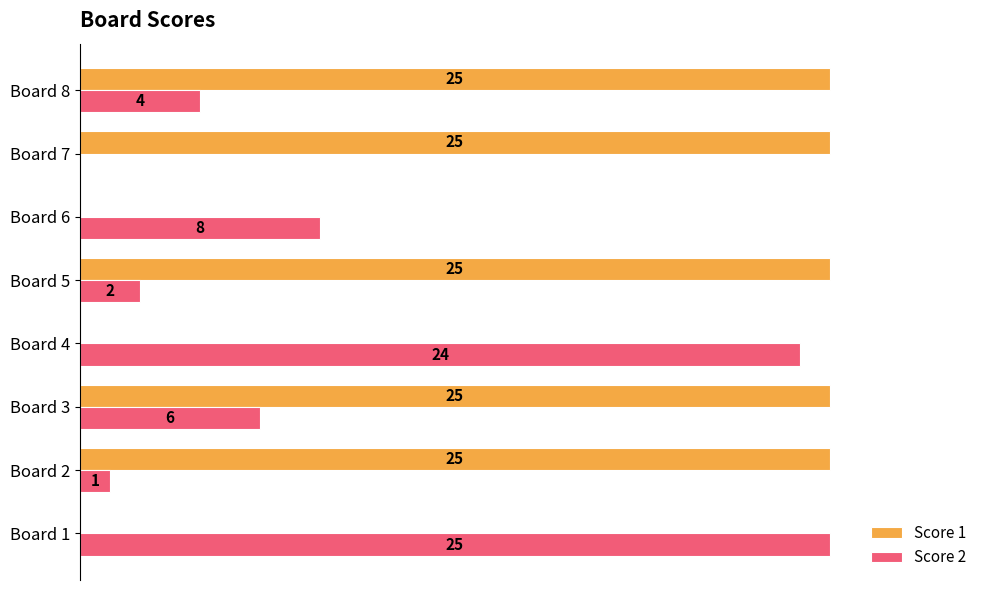

Which category has the highest value in the Score 2 series?

Board 1